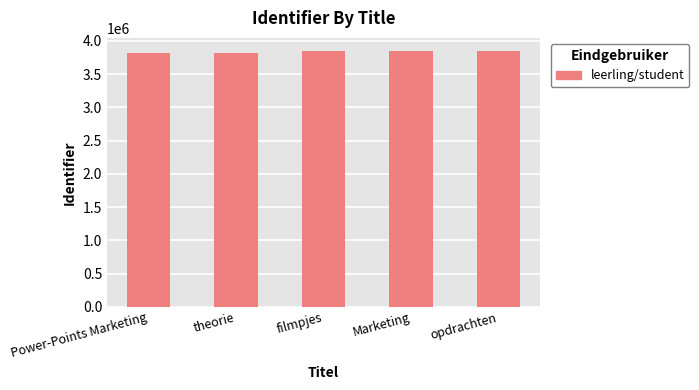

What is the sum of all values?

19177577